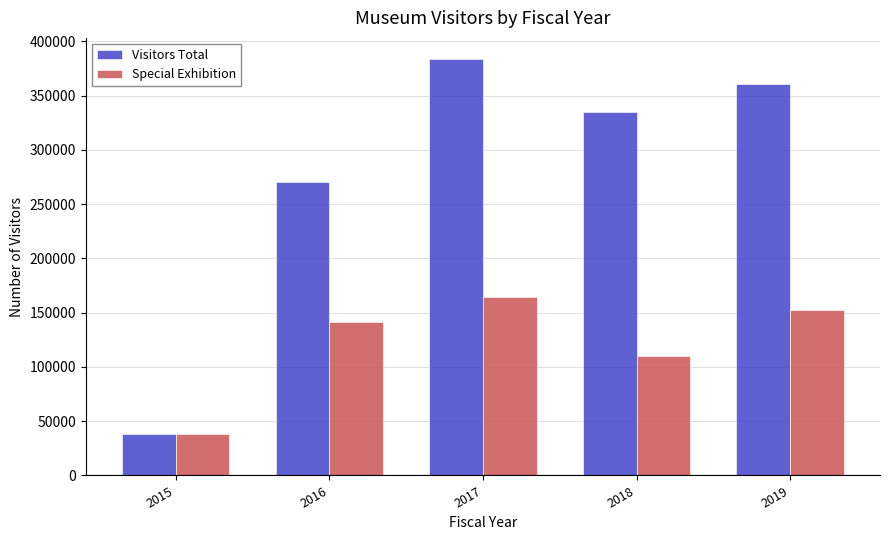

What is the approximate value of Visitors Total at 2015, to the nearest 50?

38500